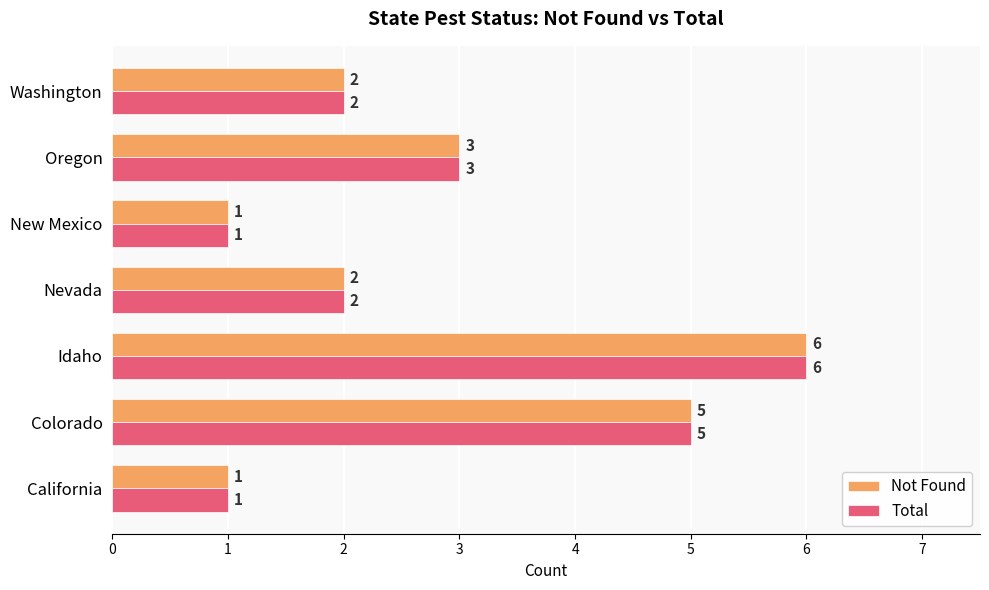

The Not Found series shows 2 at Nevada. True or false?

True